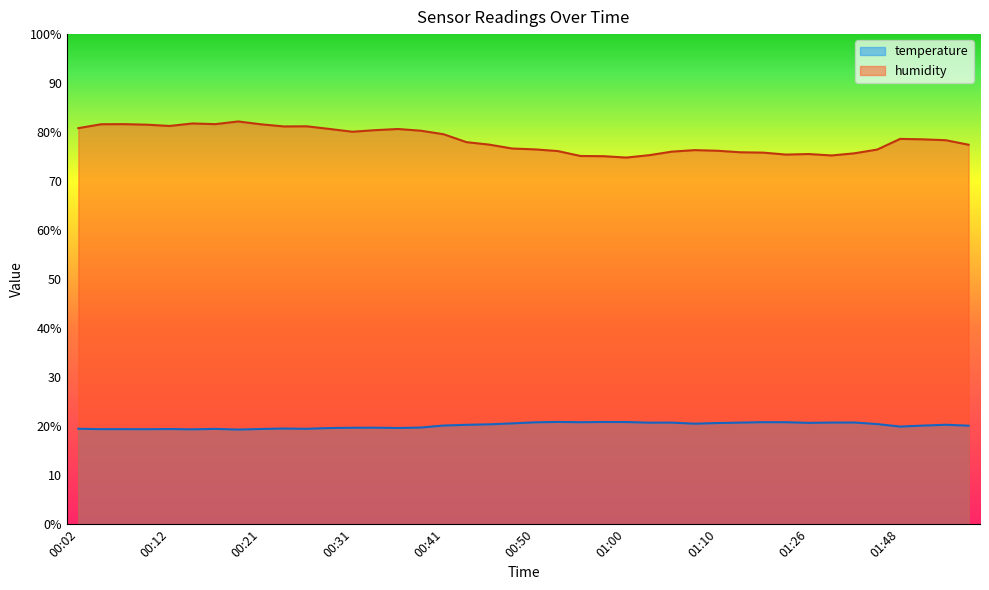

Which category has the lowest value in the temperature series?

00:19